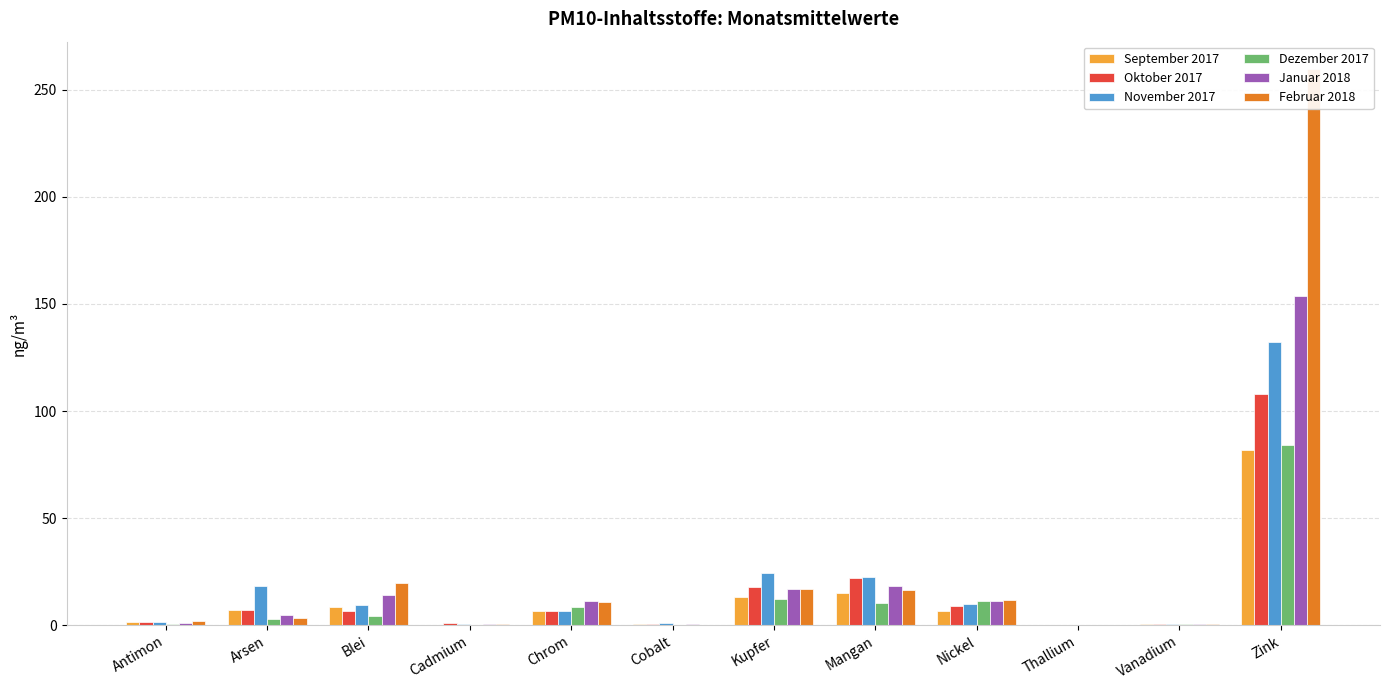

What are all the series names shown in the legend?

September 2017, Oktober 2017, November 2017, Dezember 2017, Januar 2018, Februar 2018